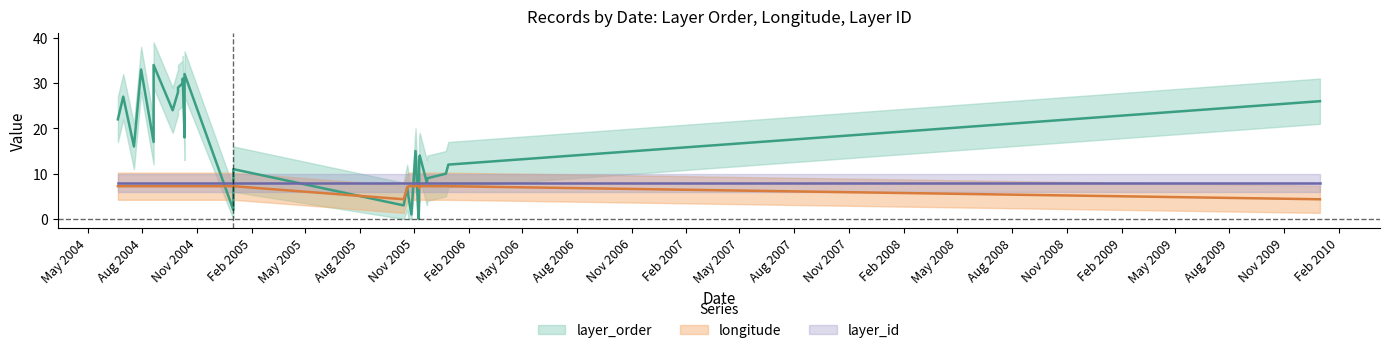

Is it true that longitude equals 7.2 at 2005-01-01?

True